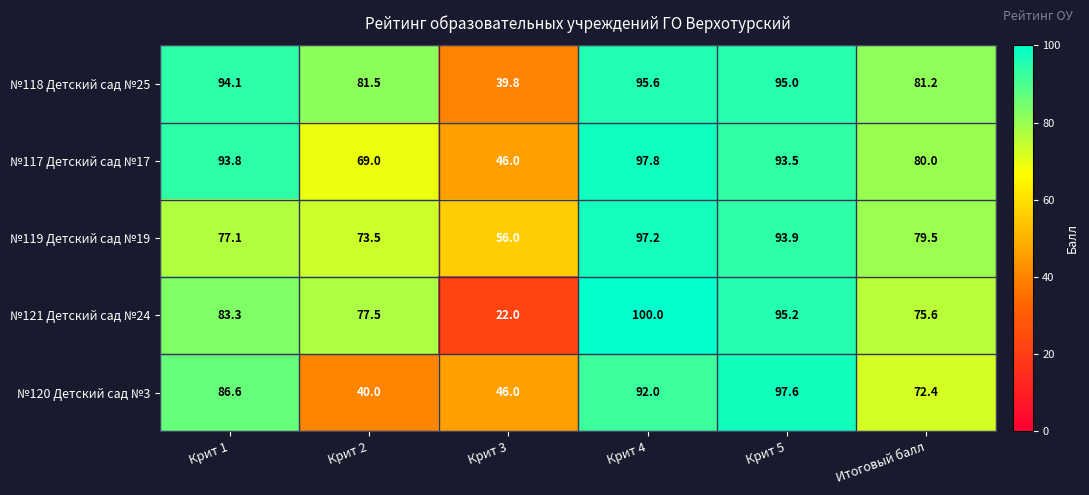

Which series has the widest spread of values?

№121 Детский сад №24